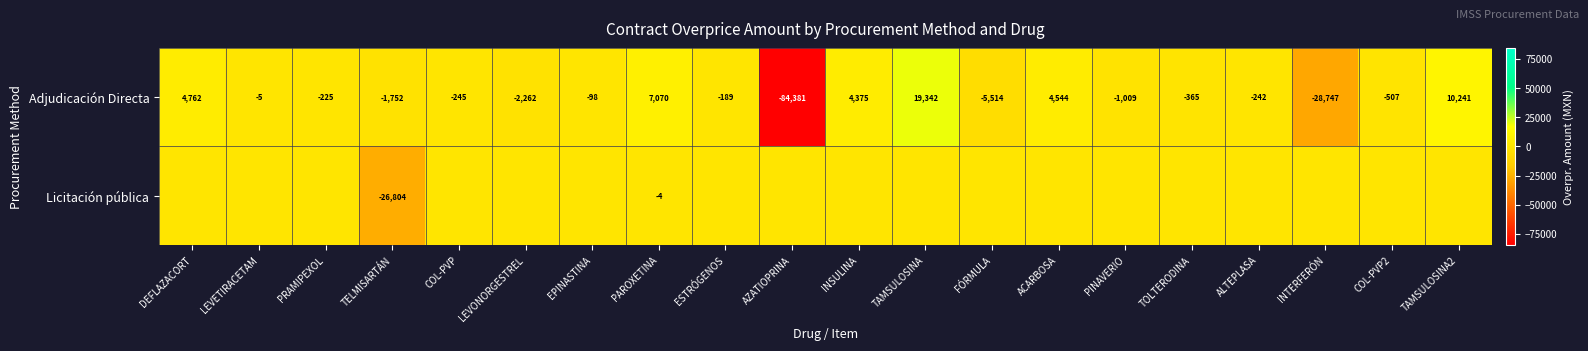

What is the difference between the maximum and minimum values in the Adjudicación Directa series?

103723